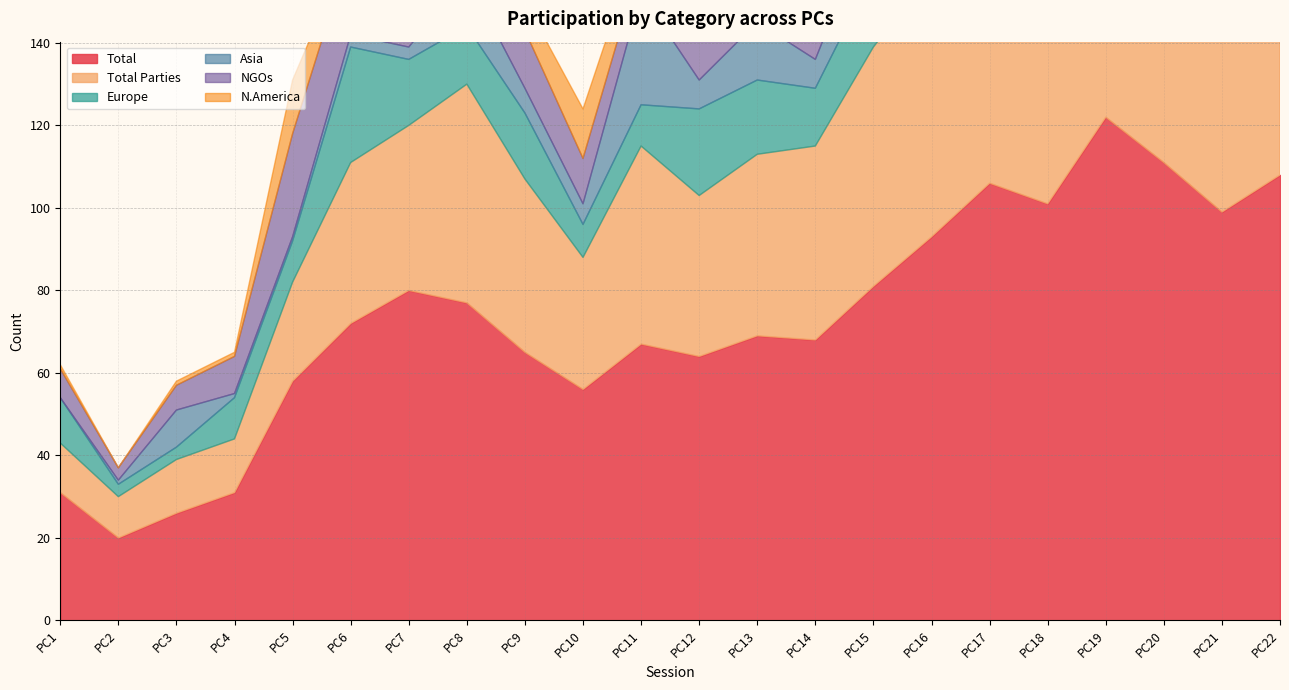

At how many categories does at least one series exceed 64?

15